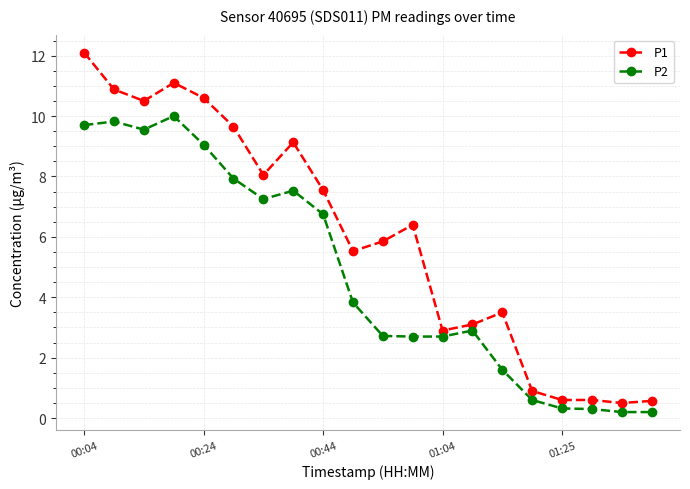

How many lines are shown in the chart?

2